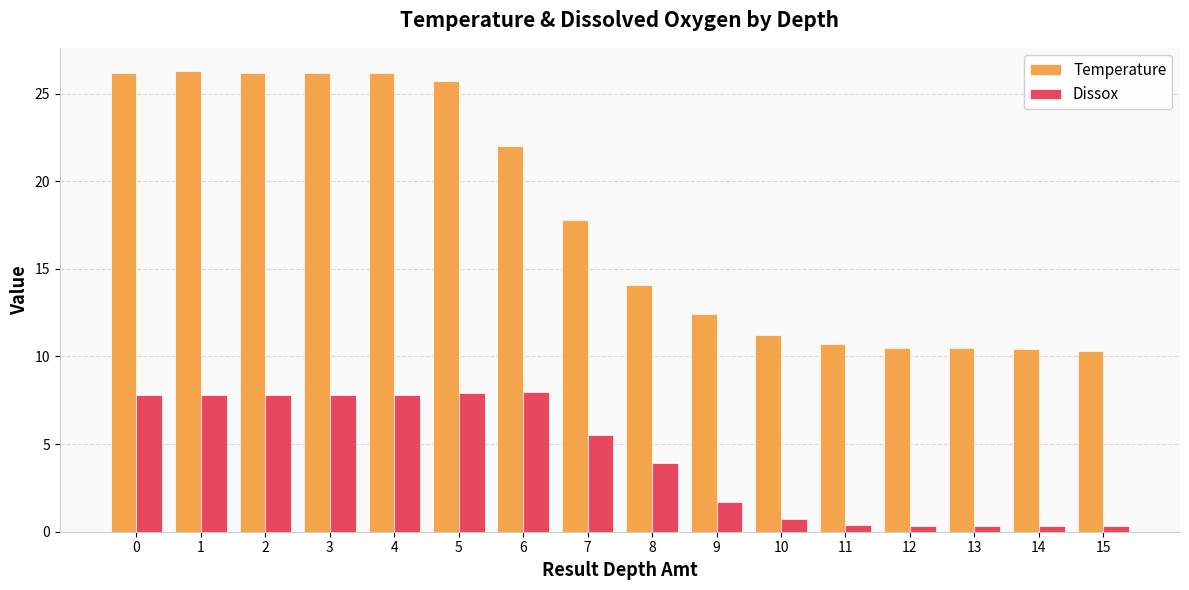

Between 1 and 13, which series saw the biggest shift?

Temperature